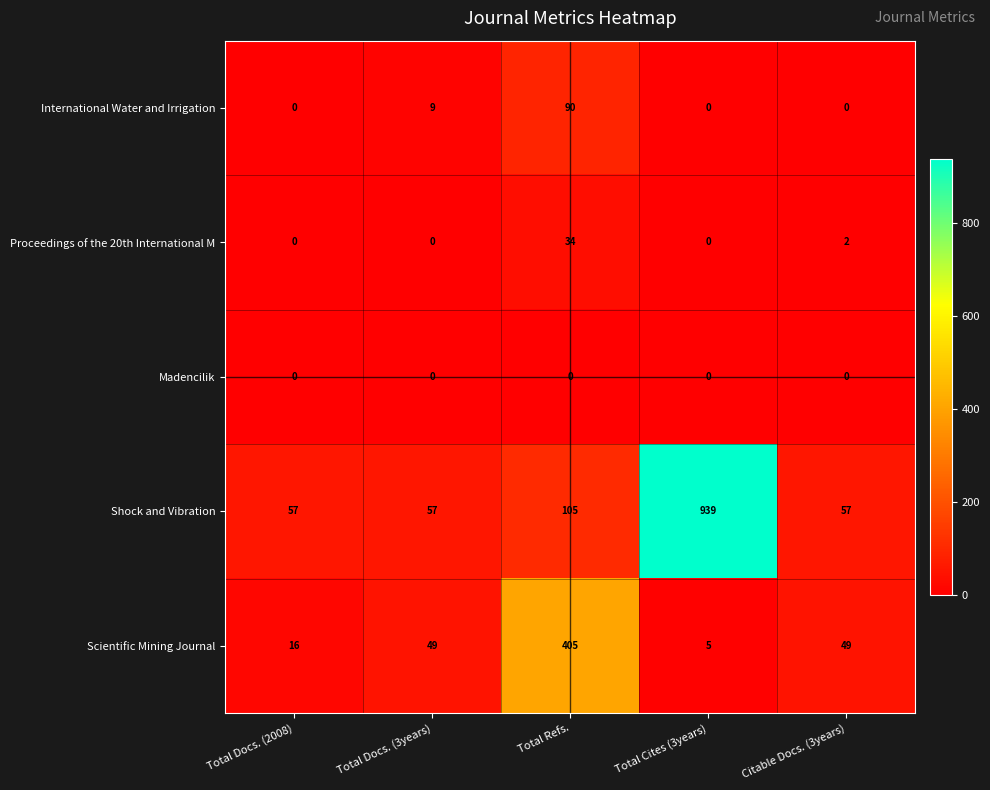

Which series changed the most between Total Docs. (2008) and Total Cites (3years)?

Shock and Vibration